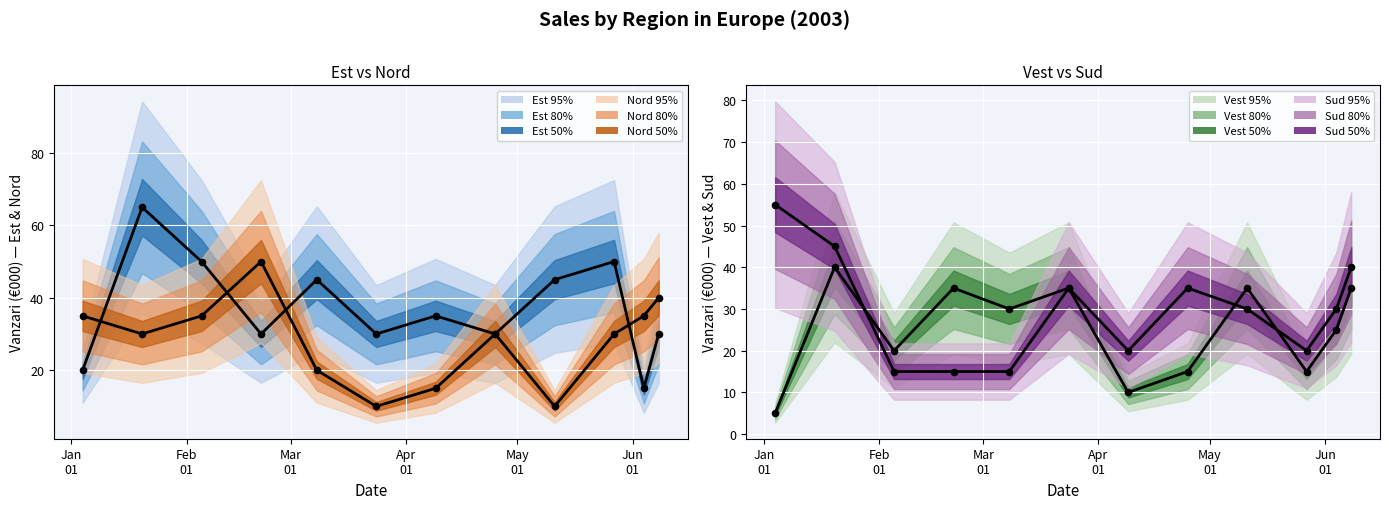

Which series has the largest Y range (max minus min)?

Est